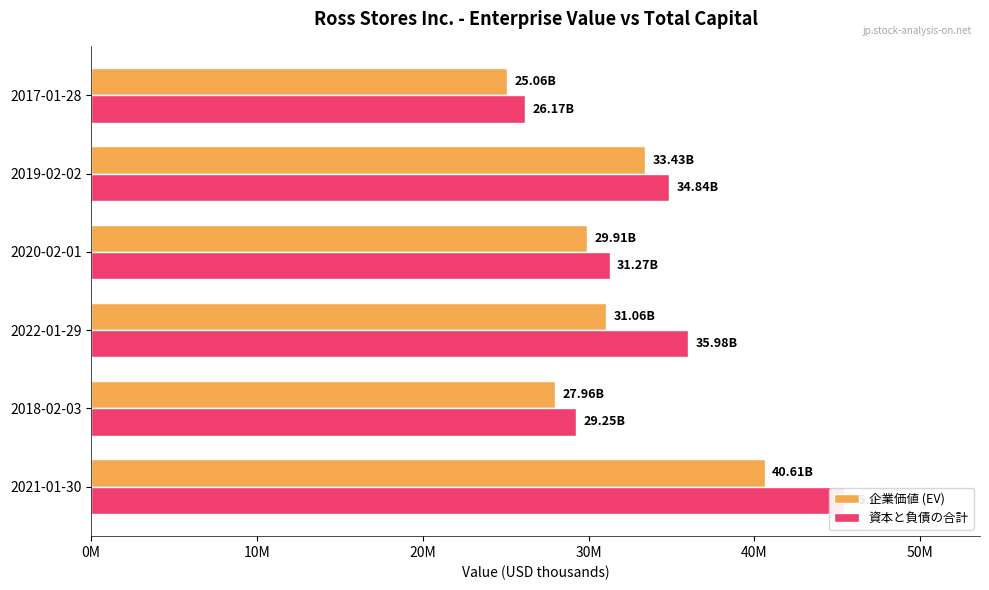

Between 2020-02-01 and 2019-02-02, which series saw the biggest shift?

資本と負債の合計